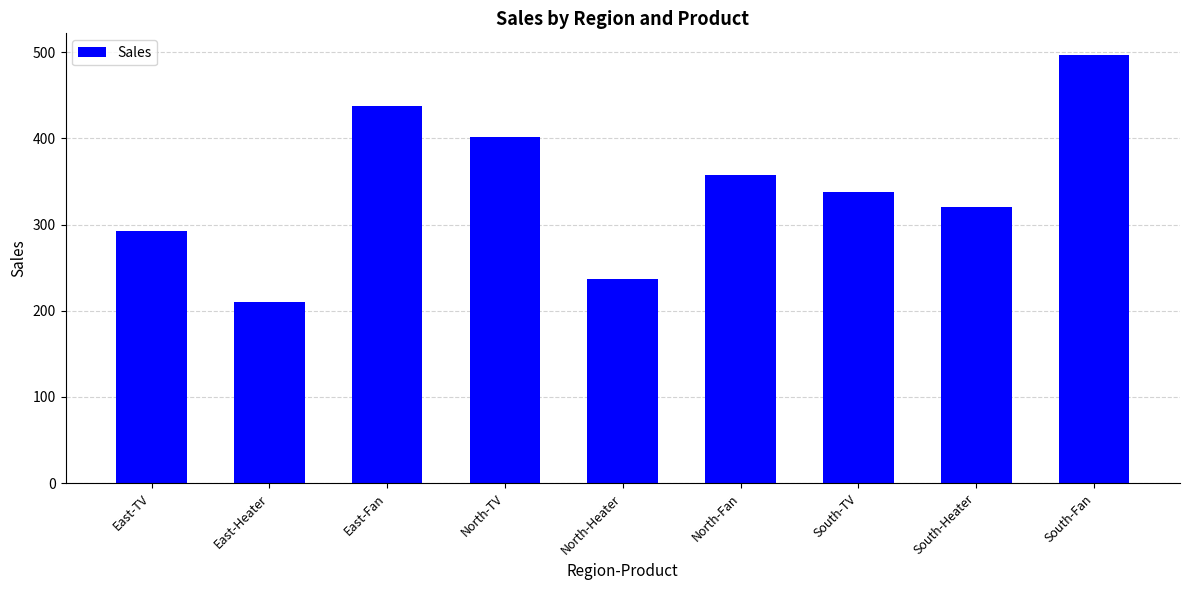

Reading right to left, transcribe all the data shown in this chart.

497	320	338	358	237	401	438	210	293